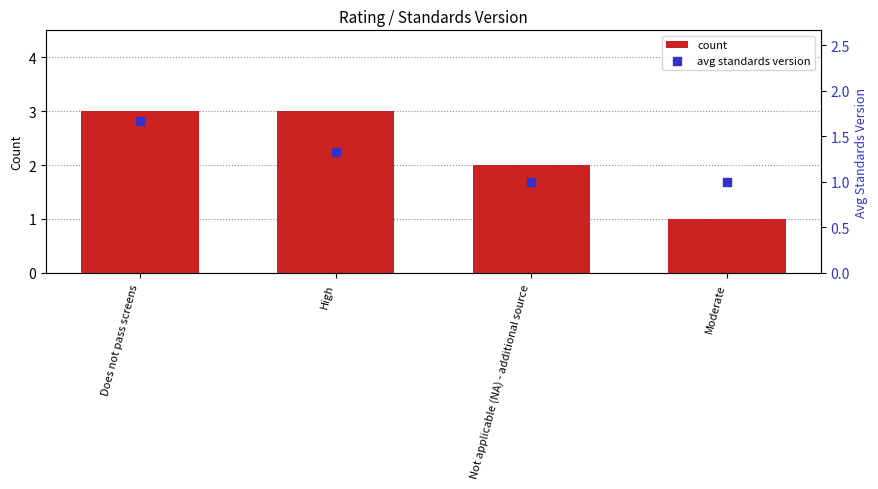

At which category is the sum across all series the highest?

Does not pass screens